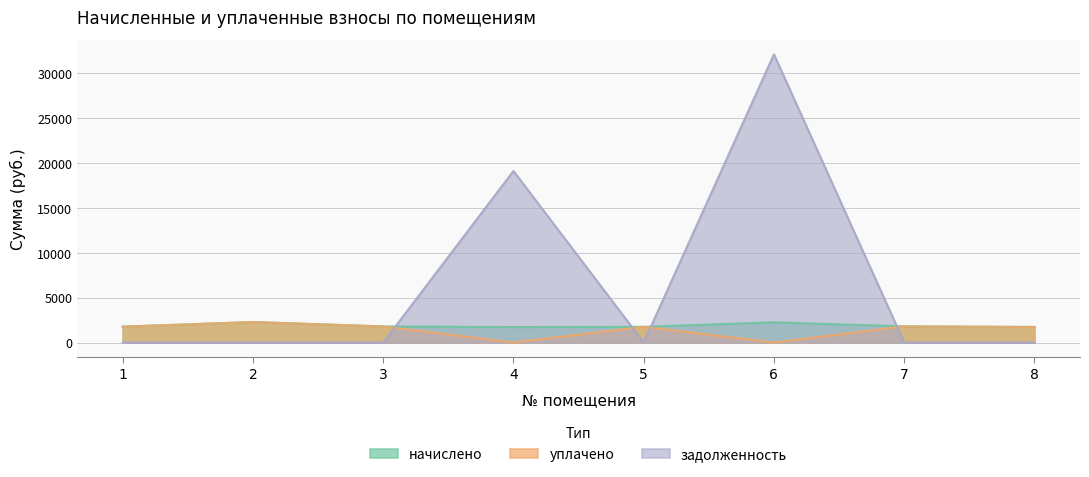

What is the difference between the highest and lowest values at 5?

1752.4